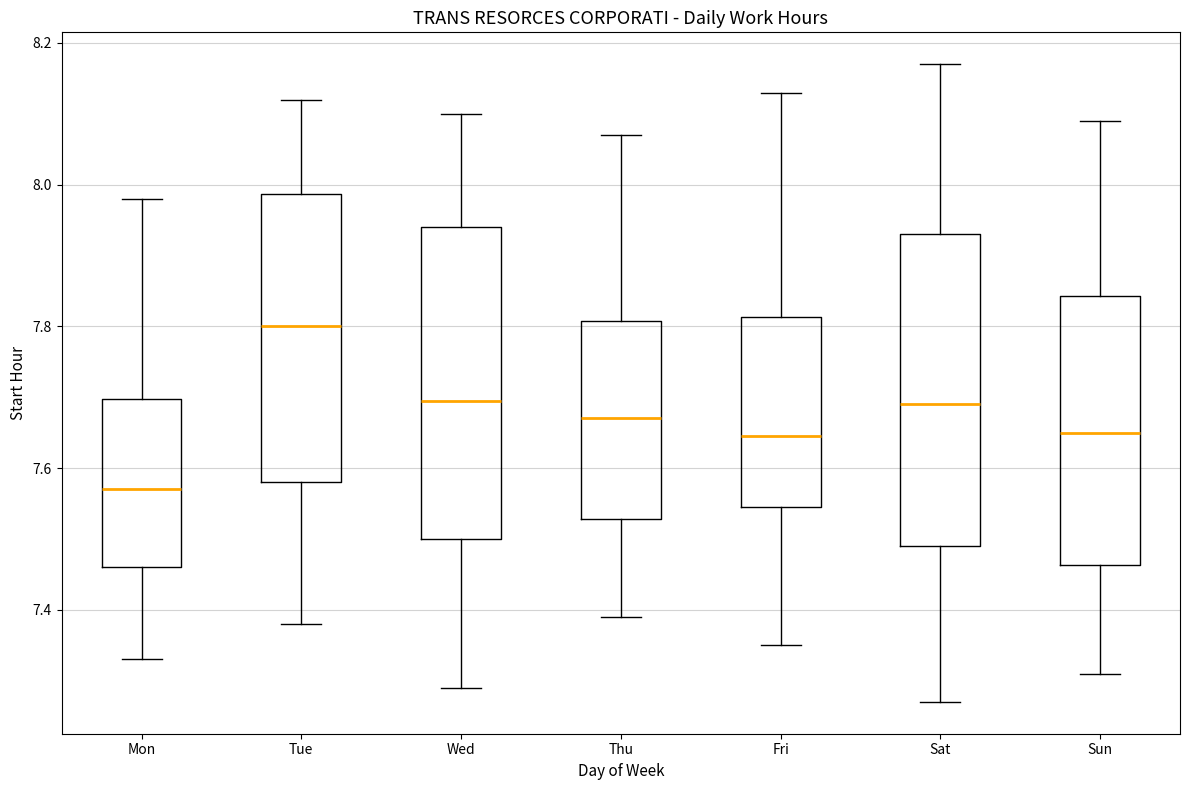

Reading left to right, read every box against the y-axis: the position of its median line, the range the box covers, and the ends of its whiskers. The values are not printed on the chart, so give them approximately, as read against the axis.

Mon: median 7.58, box 7.46 to 7.70, whiskers 7.34 to 7.98
Tue: median 7.80, box 7.58 to 7.98, whiskers 7.38 to 8.12
Wed: median 7.70, box 7.50 to 7.94, whiskers 7.30 to 8.10
Thu: median 7.68, box 7.52 to 7.80, whiskers 7.40 to 8.08
Fri: median 7.64, box 7.54 to 7.82, whiskers 7.36 to 8.14
Sat: median 7.70, box 7.50 to 7.94, whiskers 7.28 to 8.18
Sun: median 7.66, box 7.46 to 7.84, whiskers 7.32 to 8.10